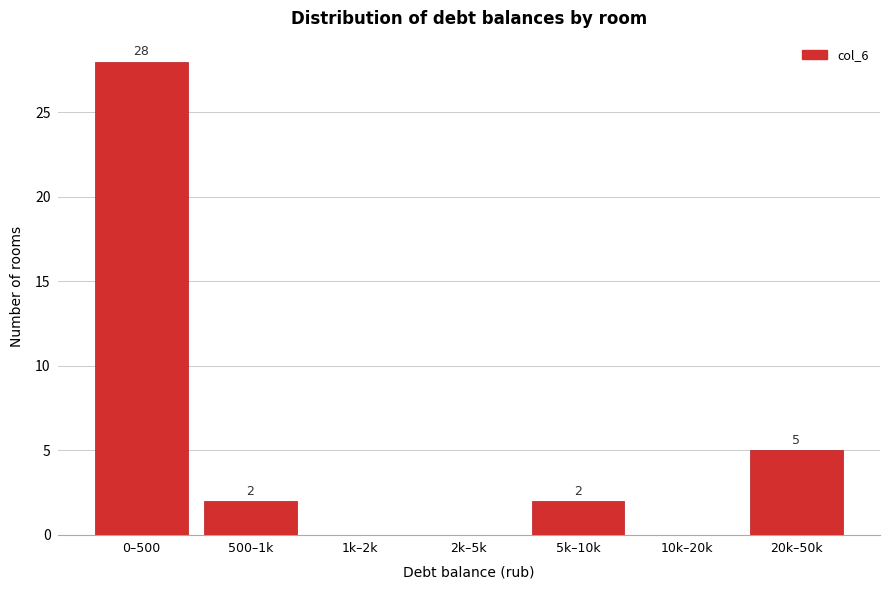

Reading left to right, what are all the values shown in this chart?

0–500=28	500–1k=2	1k–2k=0	2k–5k=0	5k–10k=2	10k–20k=0	20k–50k=5